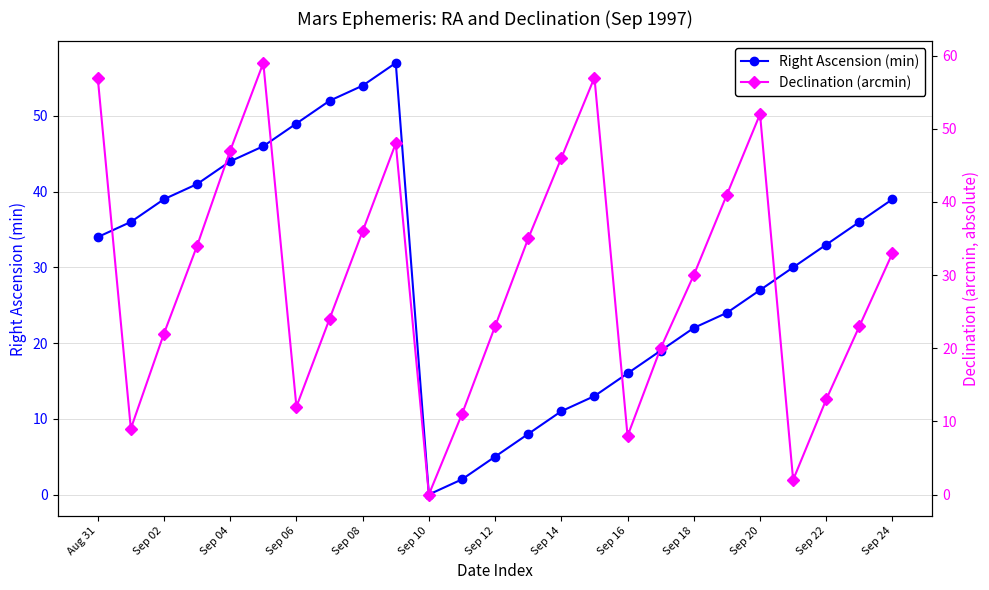

Is it true that Right Ascension (min) equals 9 at Sep 12?

False